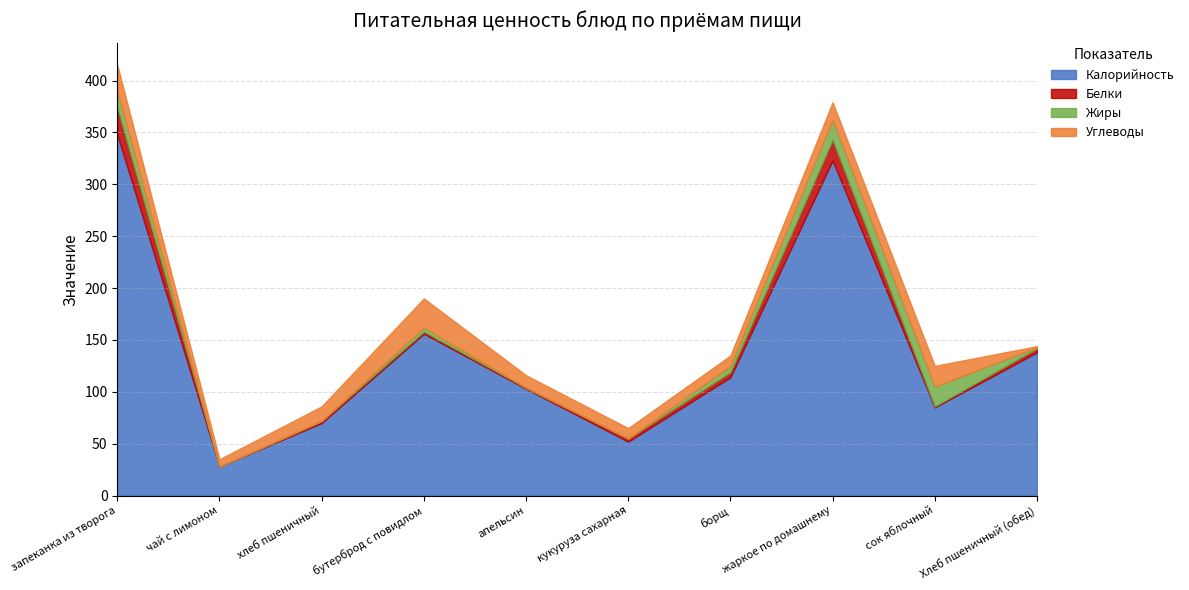

At how many categories does at least one series exceed 328?

1